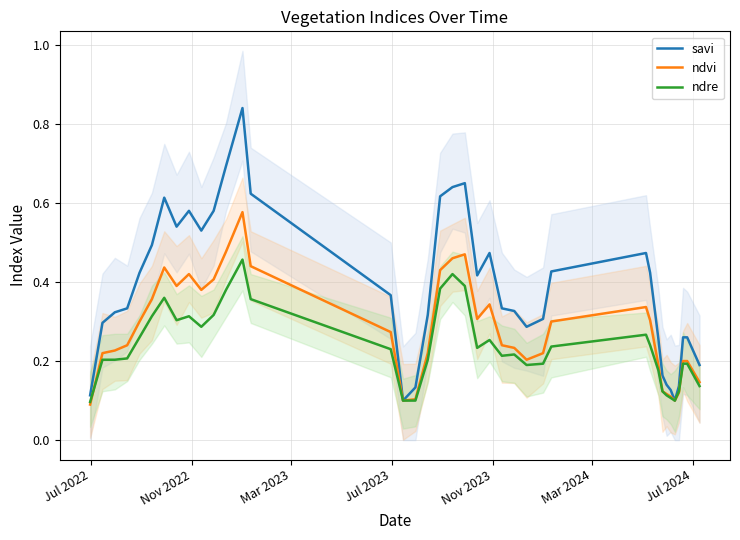

What is the difference between the maximum and minimum values in the ndre series?

0.4